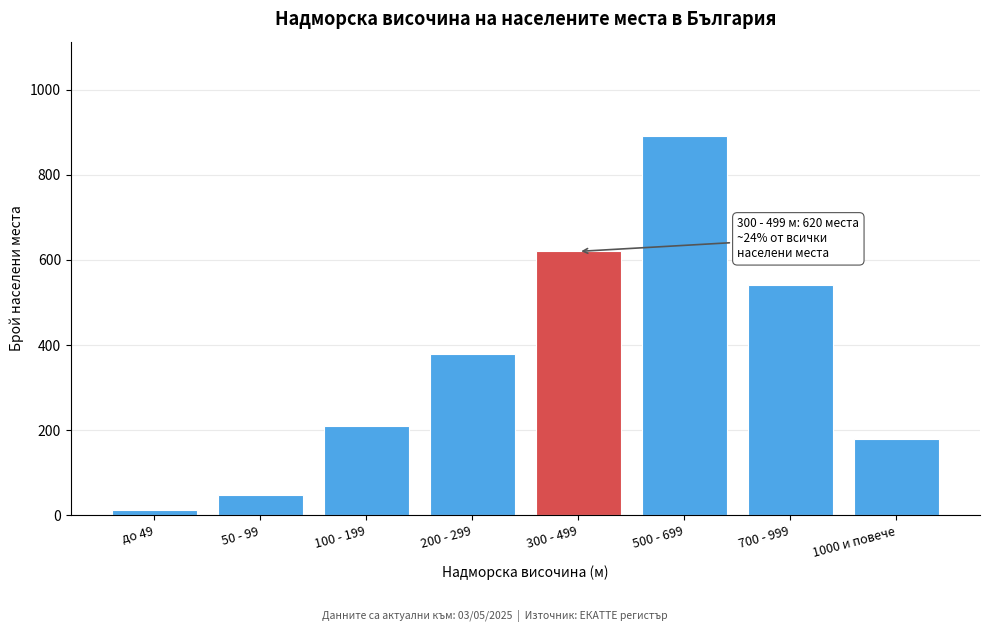

Reading left to right, transcribe all the data shown in this chart.

до 49=12	50 - 99=48	100 - 199=210	200 - 299=380	300 - 499=620	500 - 699=890	700 - 999=540	1000 и повече=180